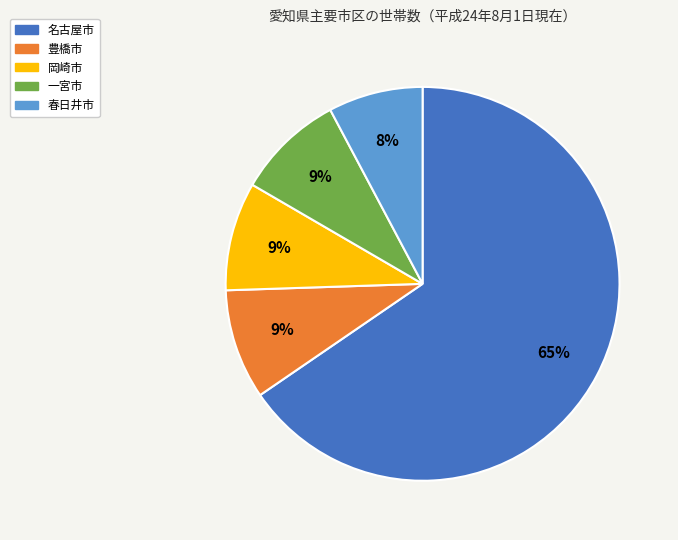

To the nearest percent, what portion does 豊橋市 represent?

9%